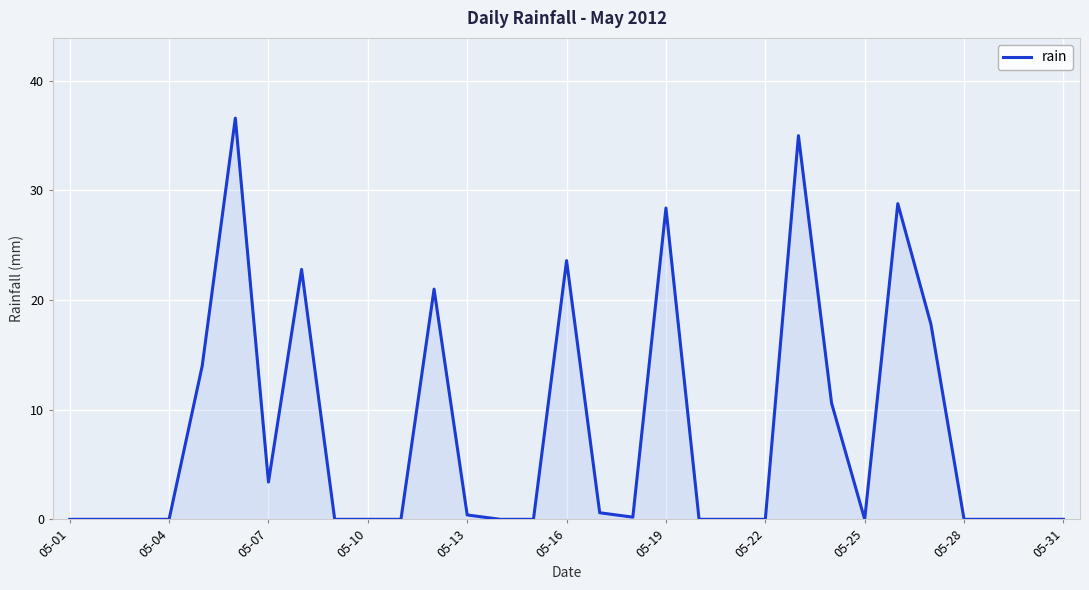

Does the chart display data point markers on the line(s)?

No